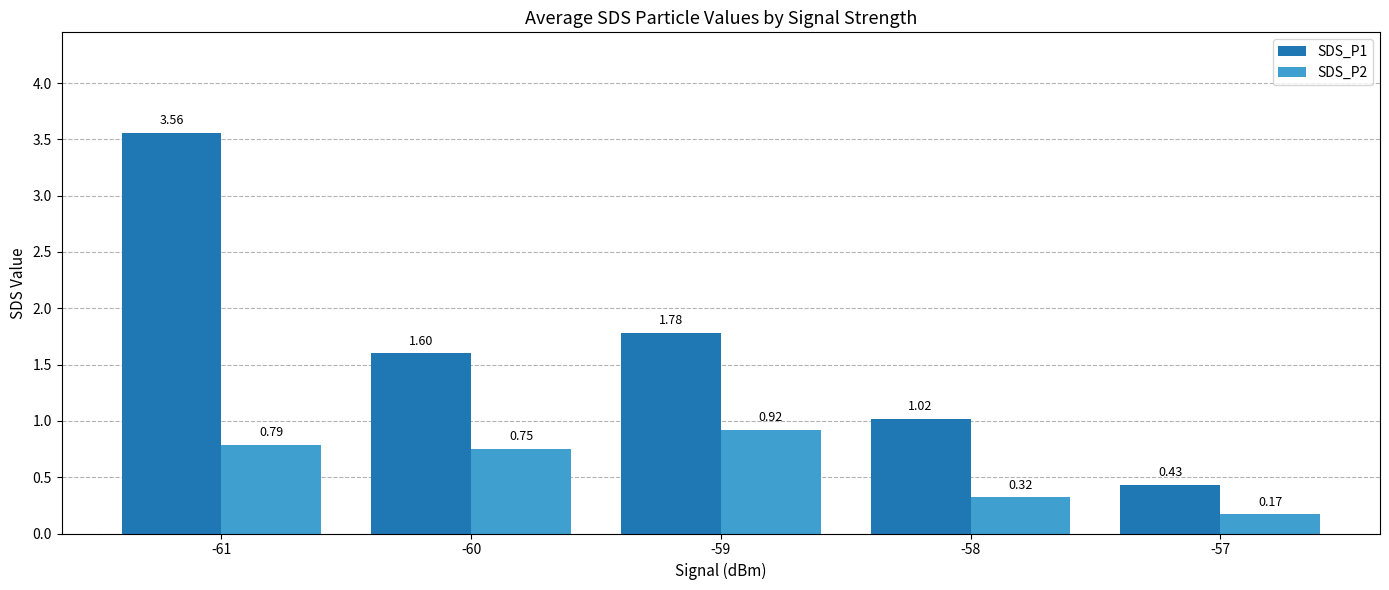

What is the difference between the SDS_P1 values at -60 and -58?

0.6